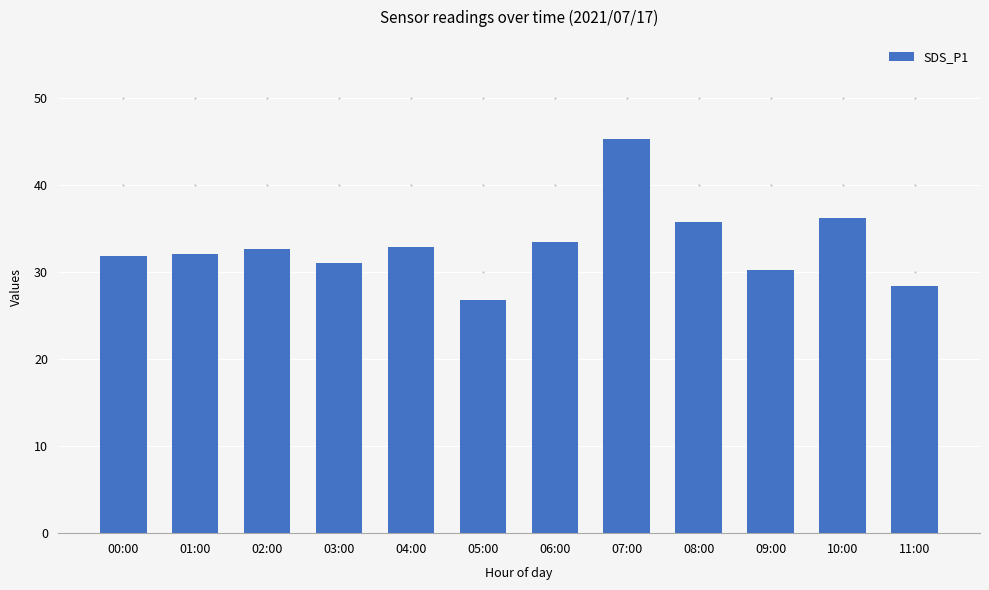

The value at 01:00 is 32.0. True or false?

True